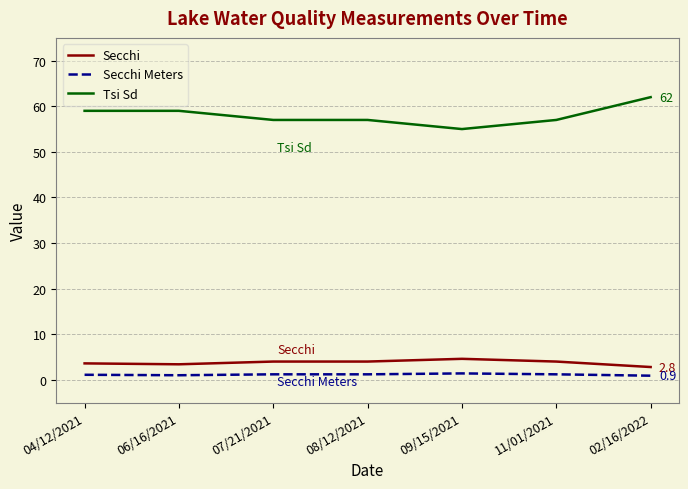

The value of Secchi Meters at 07/21/2021 is 1.2. True or false?

True